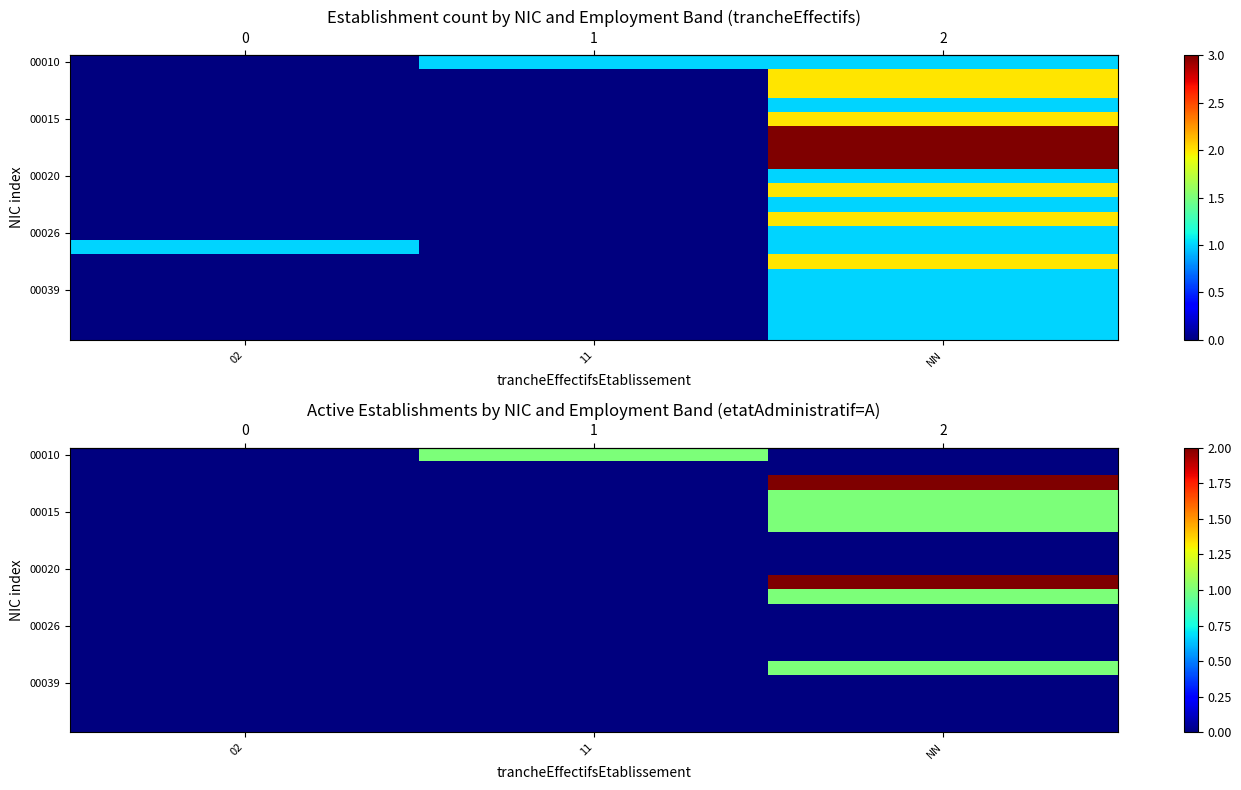

At which category is the sum across all series the highest?

NN